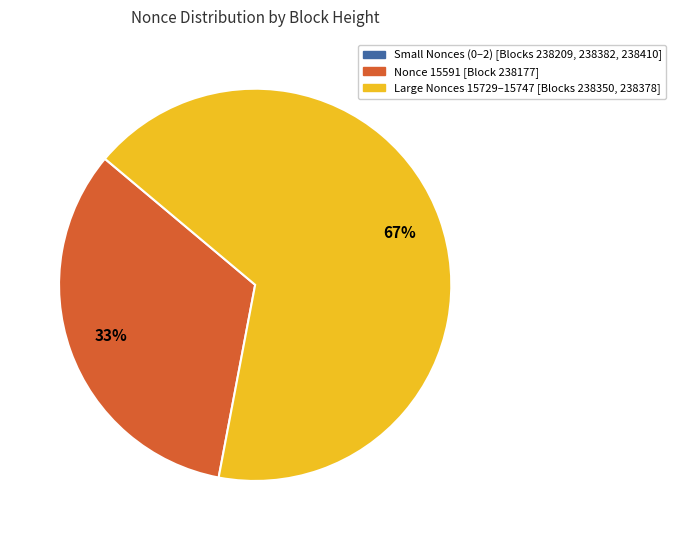

Does any single category account for the majority?

Yes